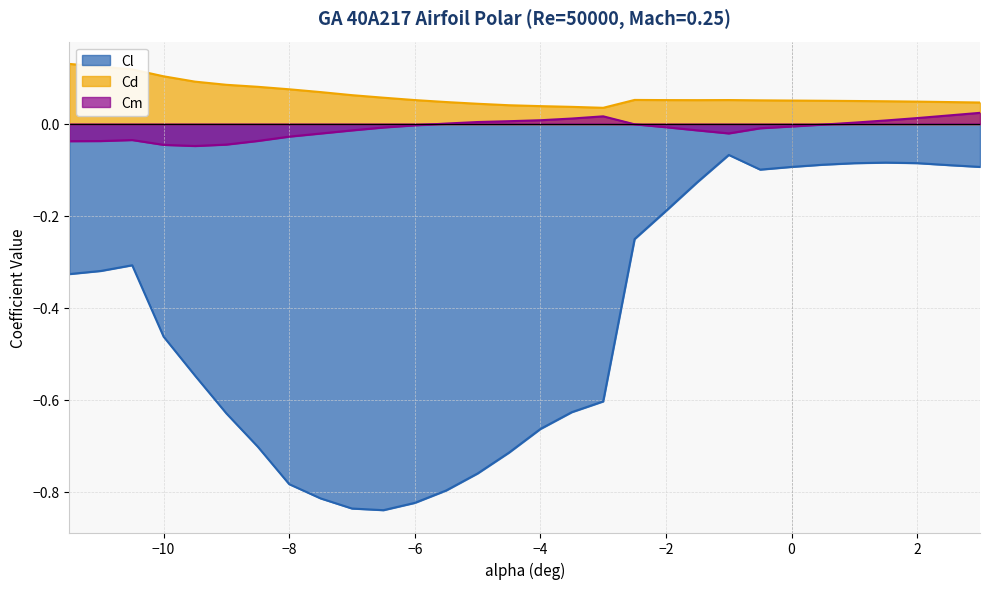

True or false: Cd and Cl intersect in this chart.

False